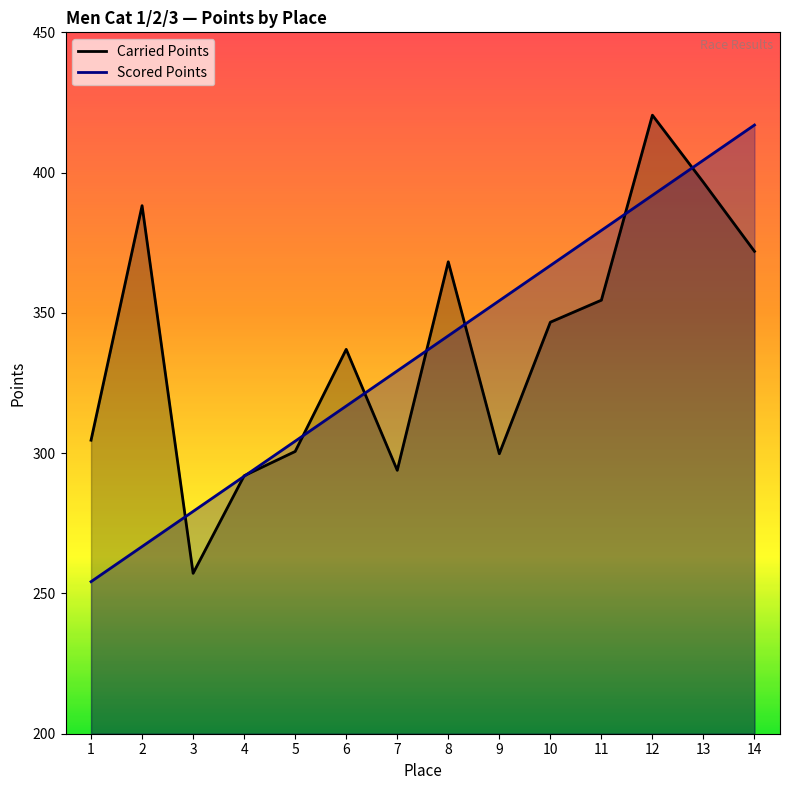

At 2, list the series in order from smallest to largest.

Scored Points, Carried Points